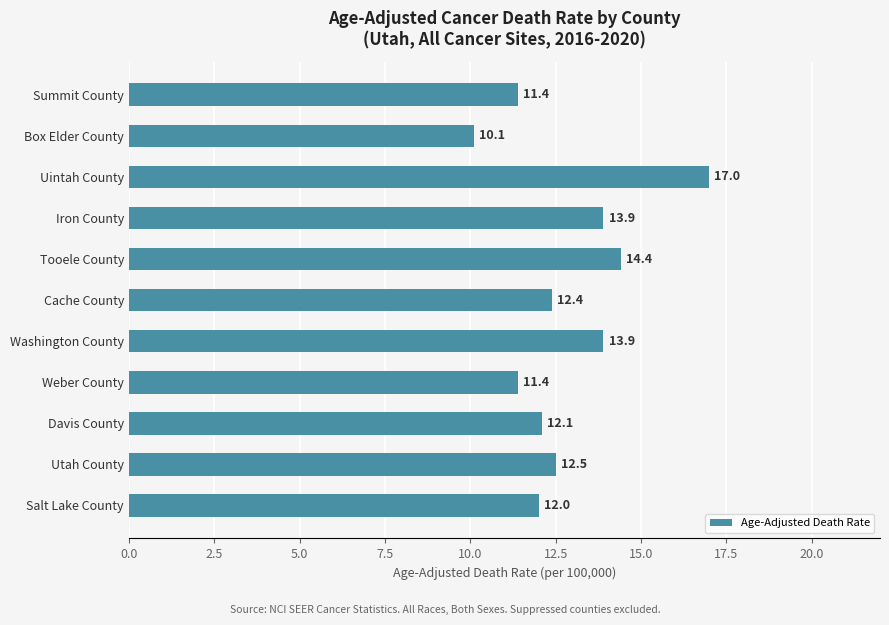

What is the label of the 3rd bar from the bottom?

Davis County